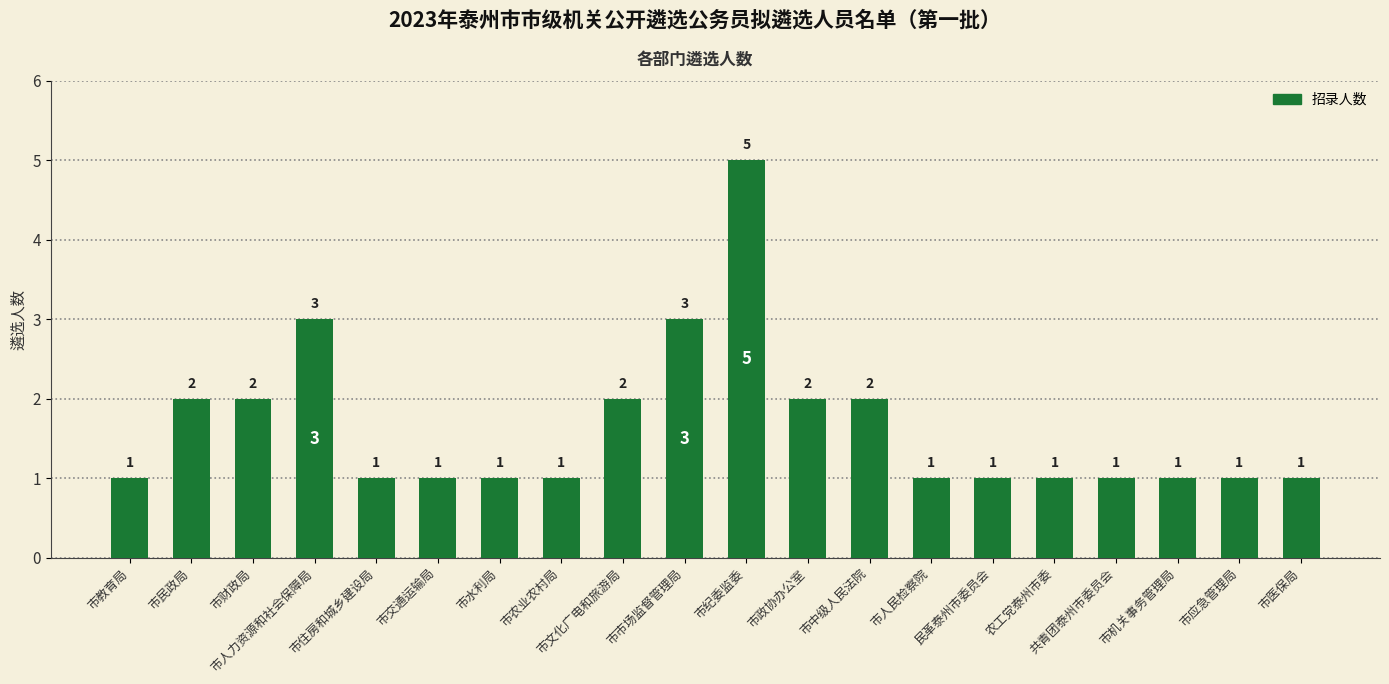

How many categories are shown in the chart?

20